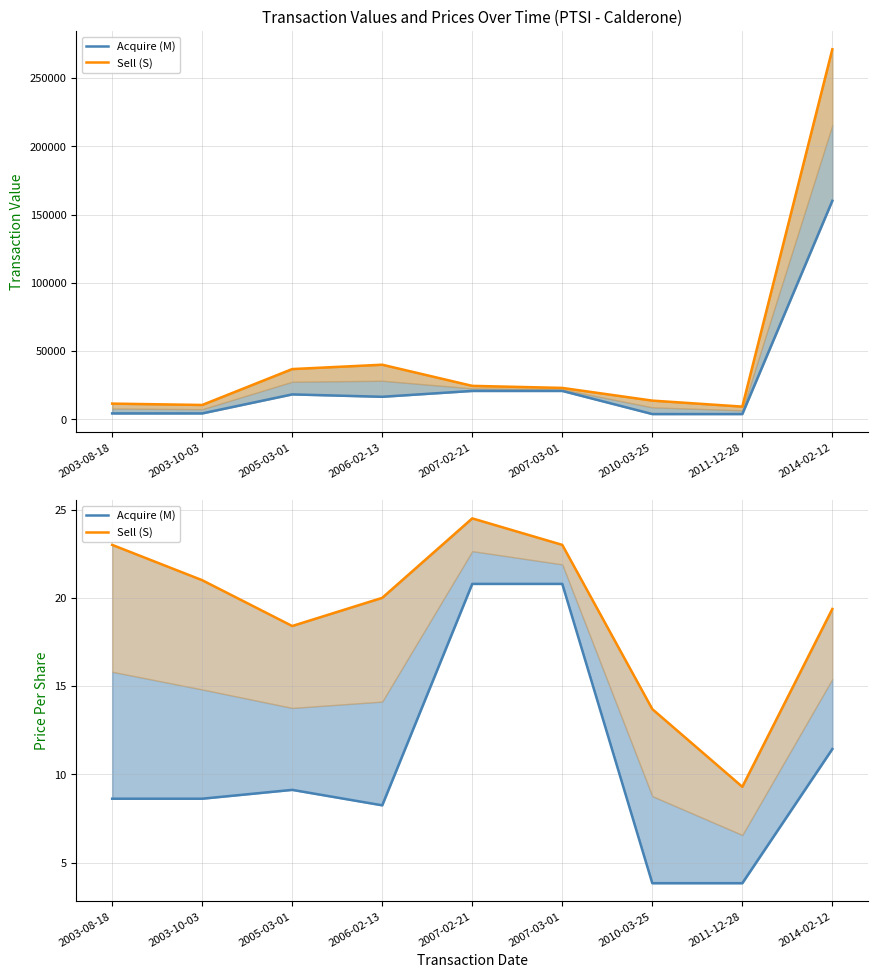

True or false: Sell (S) and Acquire (M) cross at least once.

False